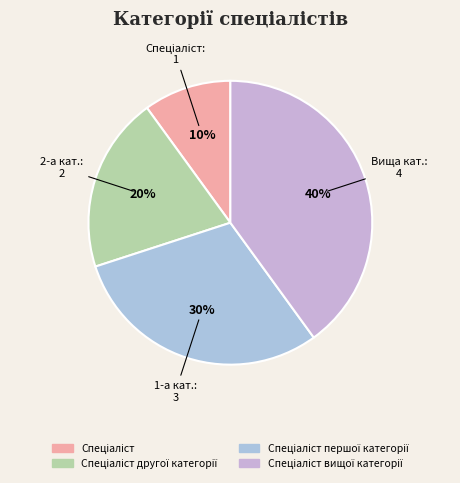

Is it true that Спеціаліст вищої категорії is 54% of the pie?

False